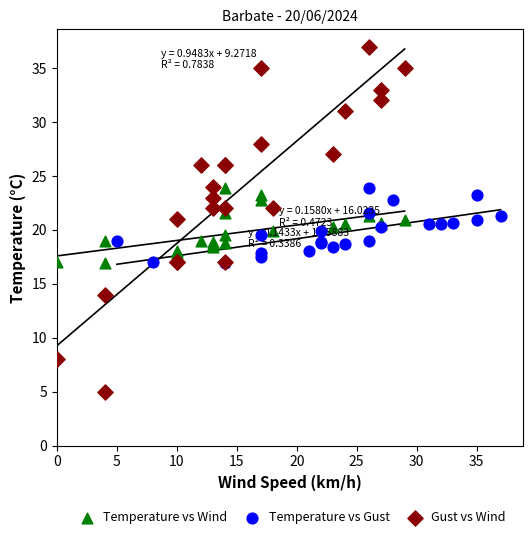

Which series reaches the maximum Y coordinate?

Gust vs Wind